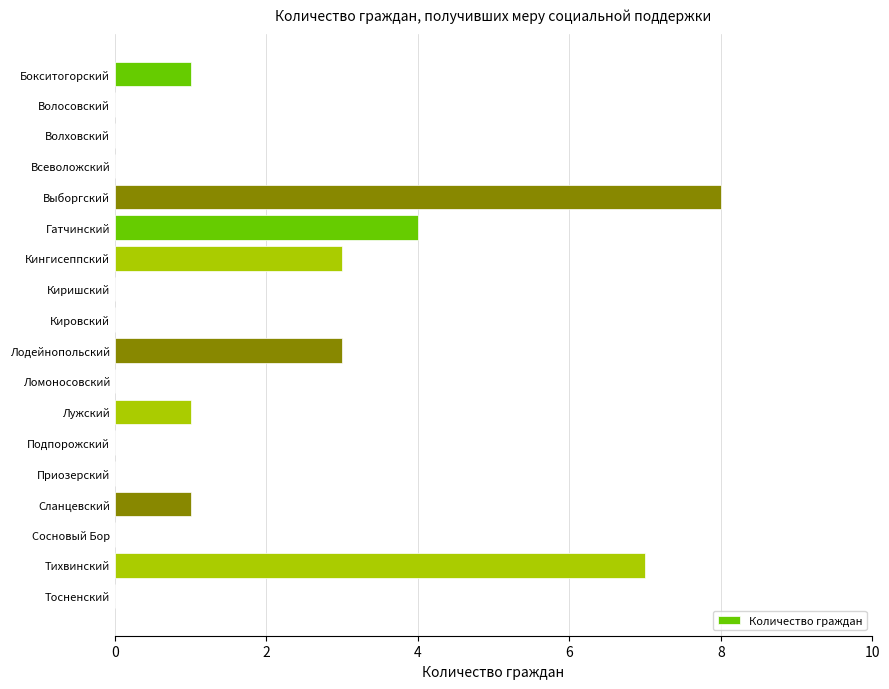

What is the sum of all values?

28